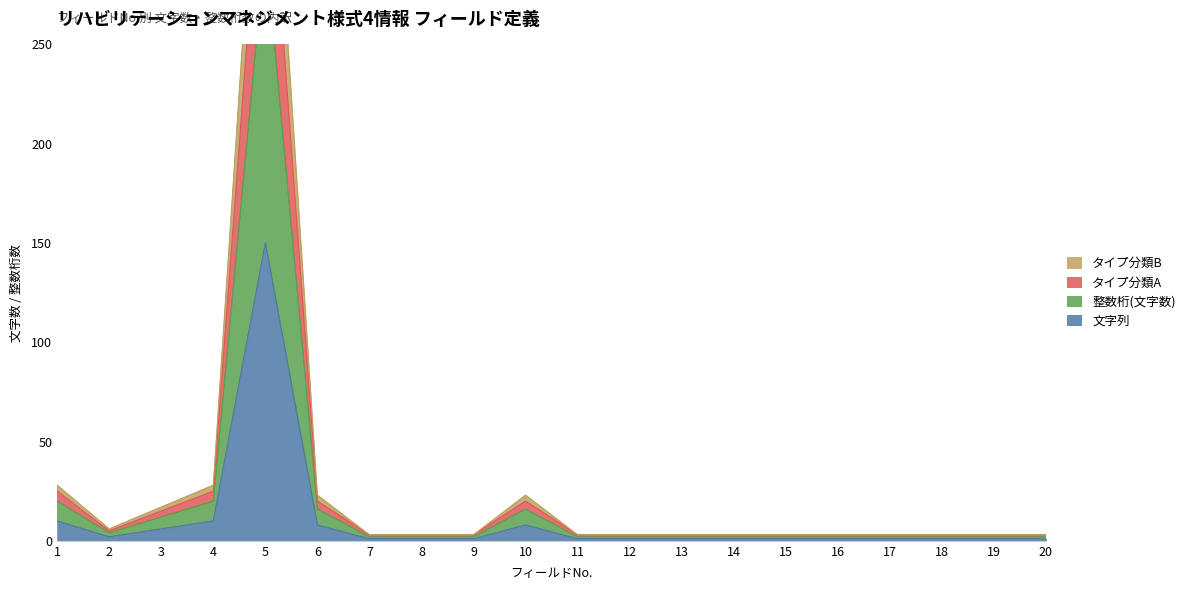

At which label is 文字列 closest to 75?

1